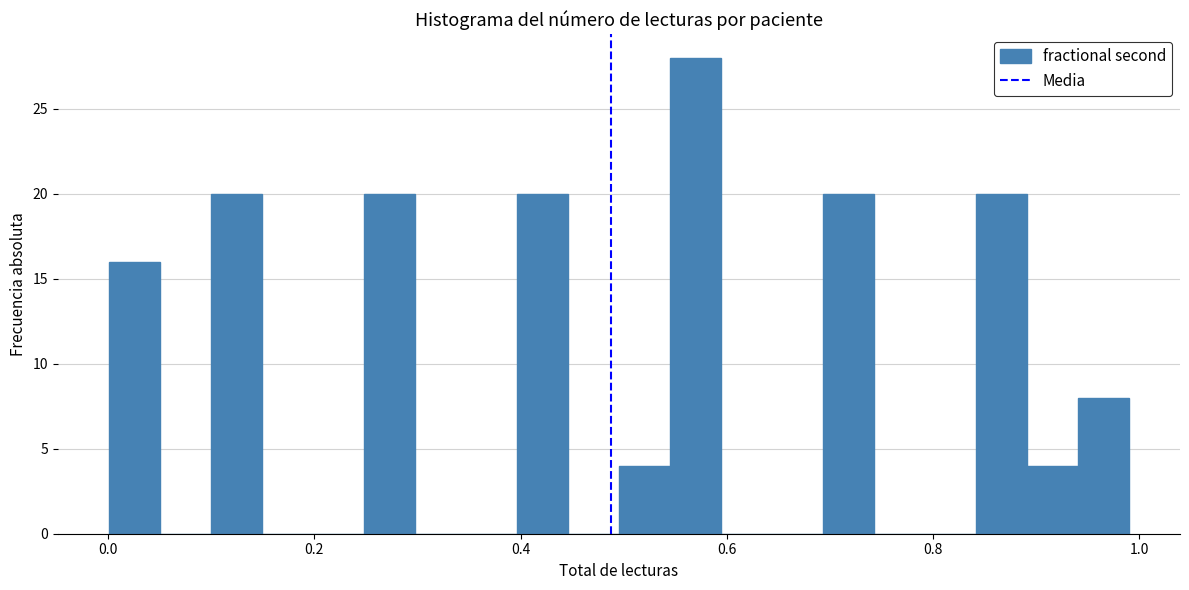

Around what value on the x-axis is the tallest bar? Give the approximate position of its centre, as read against the axis.

0.56